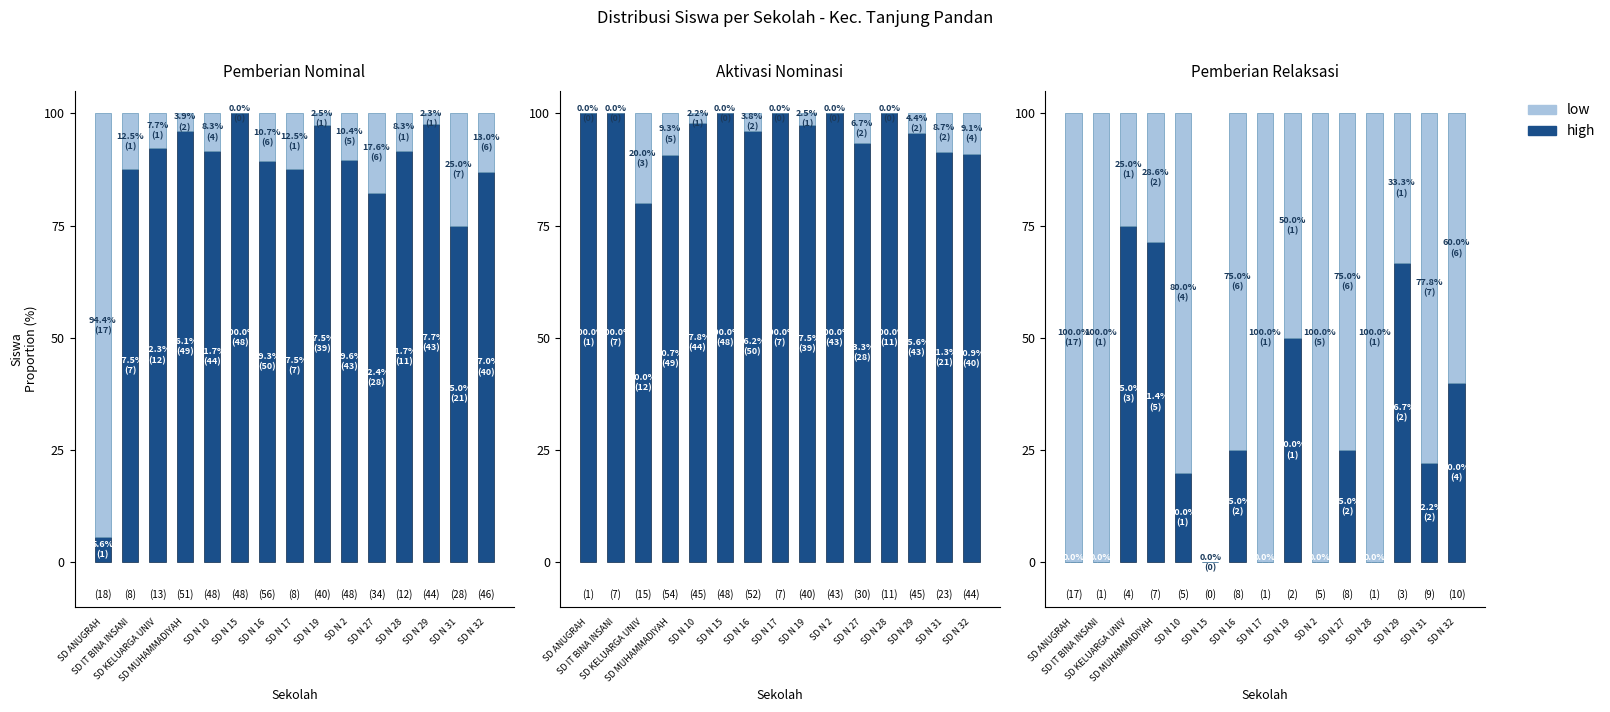

What is the average value of the low series?

67.0